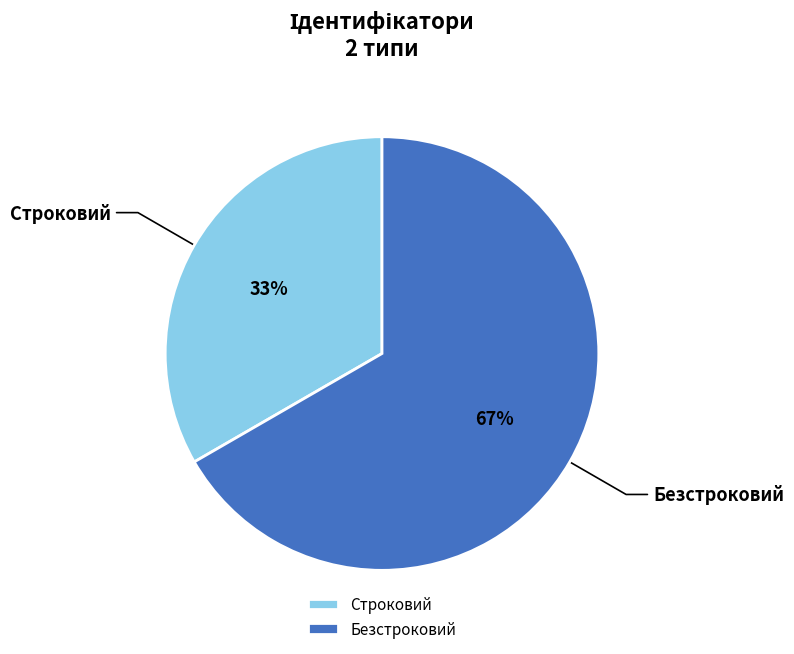

Rank the categories by value from highest to lowest.

Безстроковий, Строковий